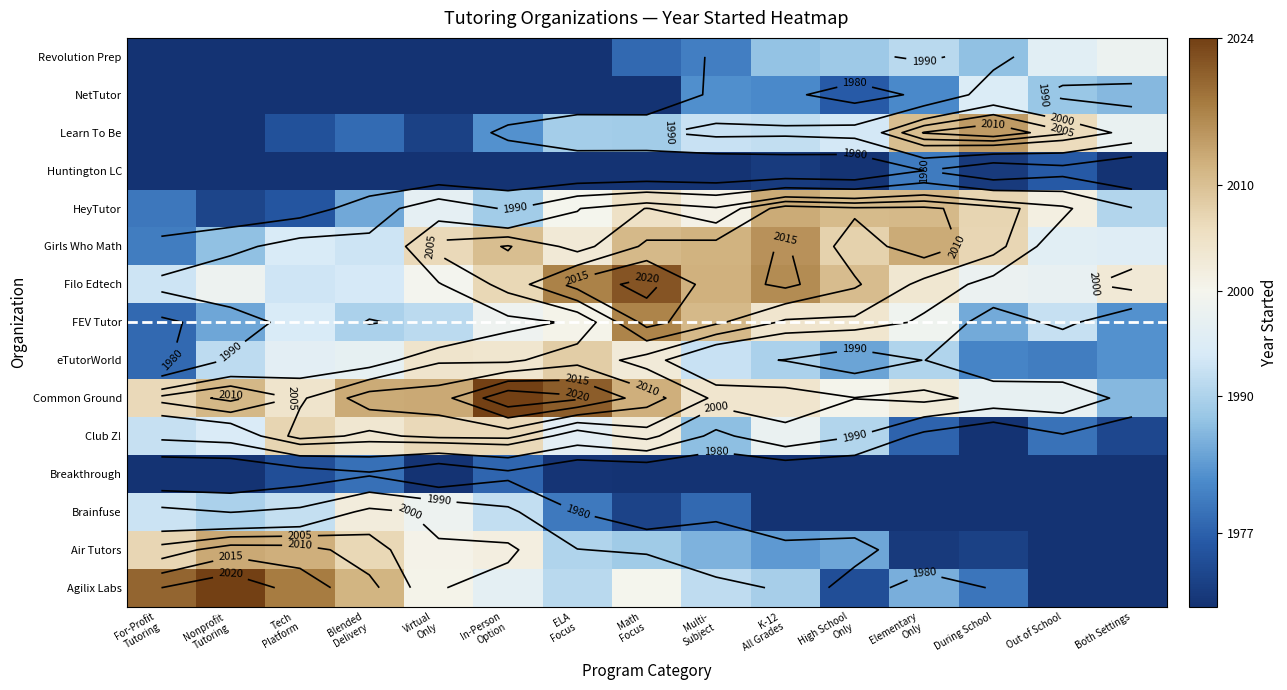

Rank the series by their maximum value, from highest to lowest.

Agilix Labs, Common Ground, Filo Edtech, FEV Tutor, Girls Who Math, Learn To Be, Air Tutors, HeyTutor, eTutorWorld, Club Z!, Brainfuse, Revolution Prep, NetTutor, Huntington LC, Breakthrough